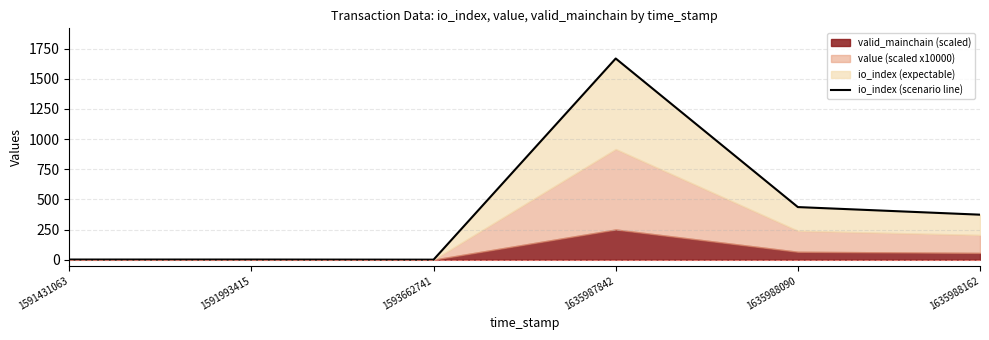

Reading left to right, list all the values displayed in this chart.

1591431063=1	1591993415=1	1593662741=0	1635987842=1668	1635988090=436	1635988162=373